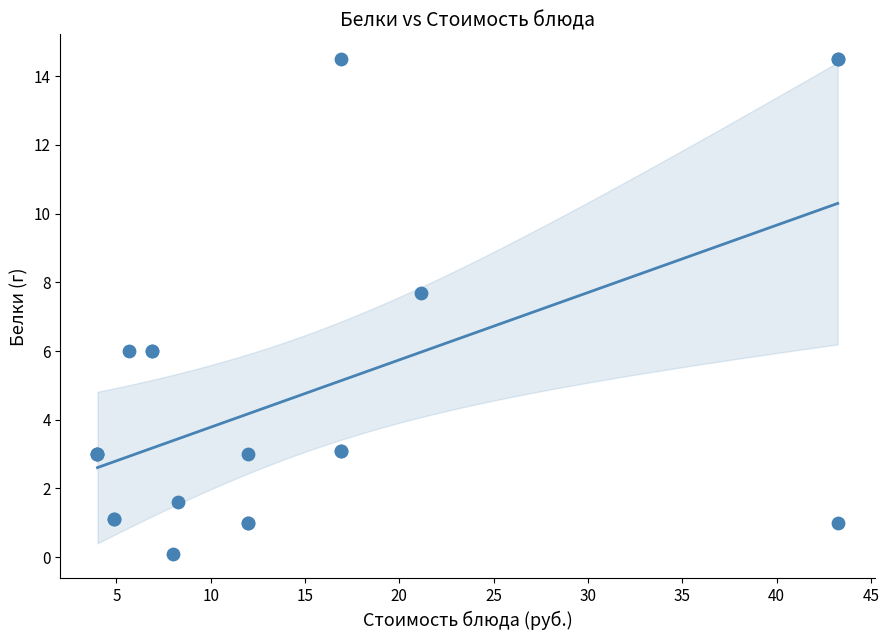

What Y value in the scatter plot is closest to 7?

7.7